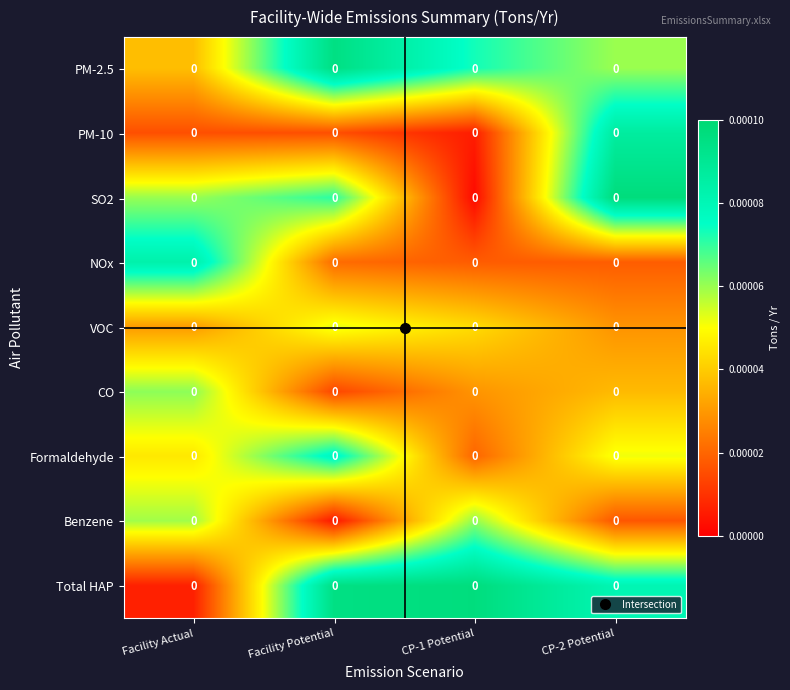

Reading left to right, list all the values displayed in this chart.

PM-2.5: Facility Actual=0.0	Facility Potential=0.0	CP-1 Potential=0.0	CP-2 Potential=0.0
PM-10: Facility Actual=0.0	Facility Potential=0.0	CP-1 Potential=0.0	CP-2 Potential=0.0
SO2: Facility Actual=0.0	Facility Potential=0.0	CP-1 Potential=0.0	CP-2 Potential=0.0
NOx: Facility Actual=0.0	Facility Potential=0.0	CP-1 Potential=0.0	CP-2 Potential=0.0
VOC: Facility Actual=0.0	Facility Potential=0.0	CP-1 Potential=0.0	CP-2 Potential=0.0
CO: Facility Actual=0.0	Facility Potential=0.0	CP-1 Potential=0.0	CP-2 Potential=0.0
Formaldehyde: Facility Actual=0.0	Facility Potential=0.0	CP-1 Potential=0.0	CP-2 Potential=0.0
Benzene: Facility Actual=0.0	Facility Potential=0.0	CP-1 Potential=0.0	CP-2 Potential=0.0
Total HAP: Facility Actual=0.0	Facility Potential=0.0	CP-1 Potential=0.0	CP-2 Potential=0.0